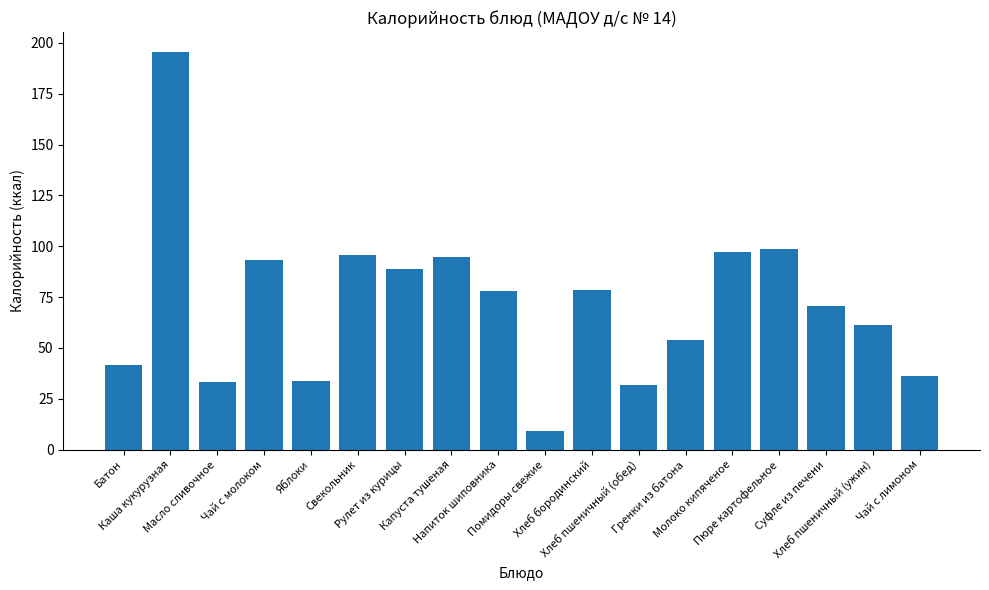

What is the difference between the maximum and second lowest values?

163.9